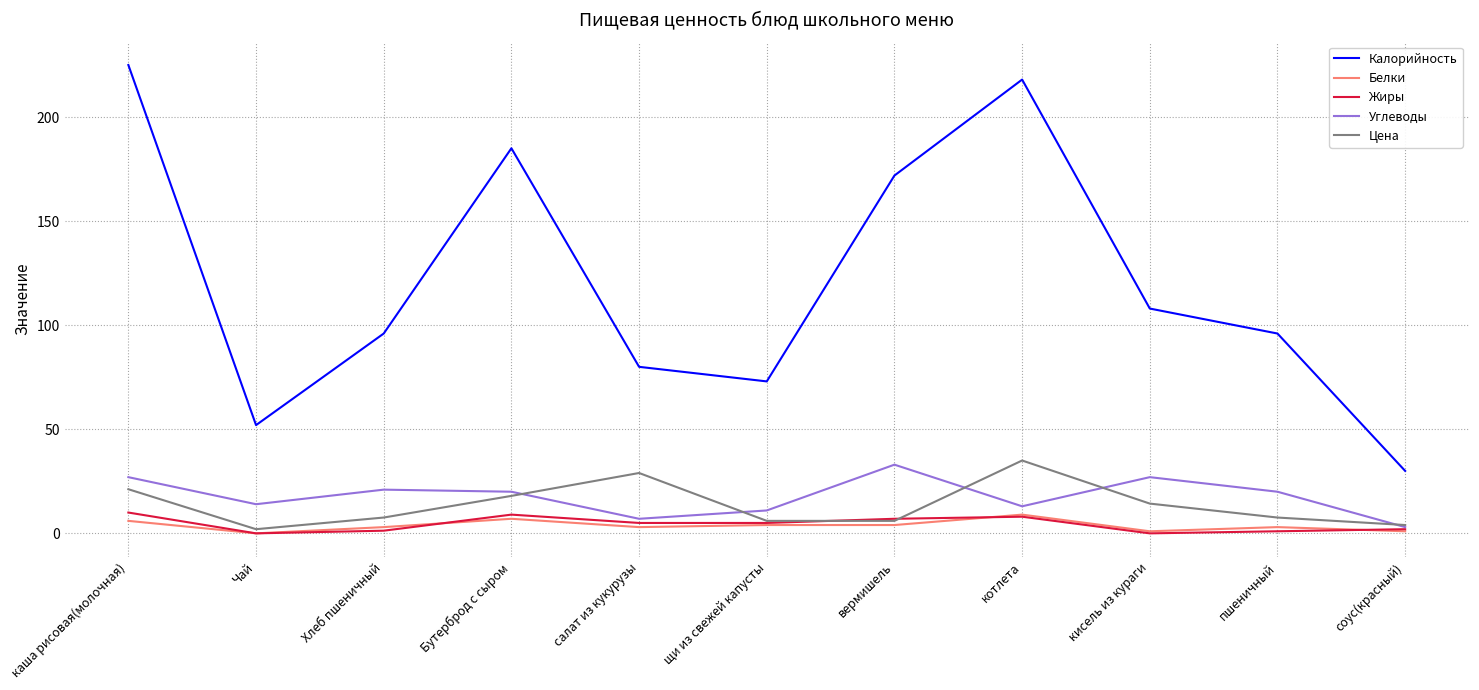

What are all the series names shown in the legend?

Калорийность, Белки, Жиры, Углеводы, Цена